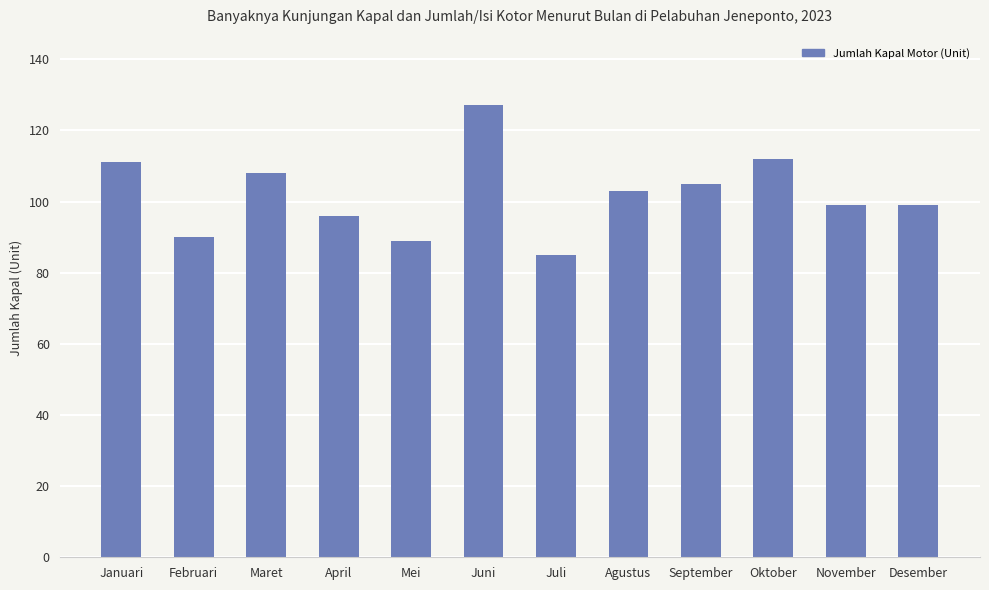

What is the sum of all values?

1224